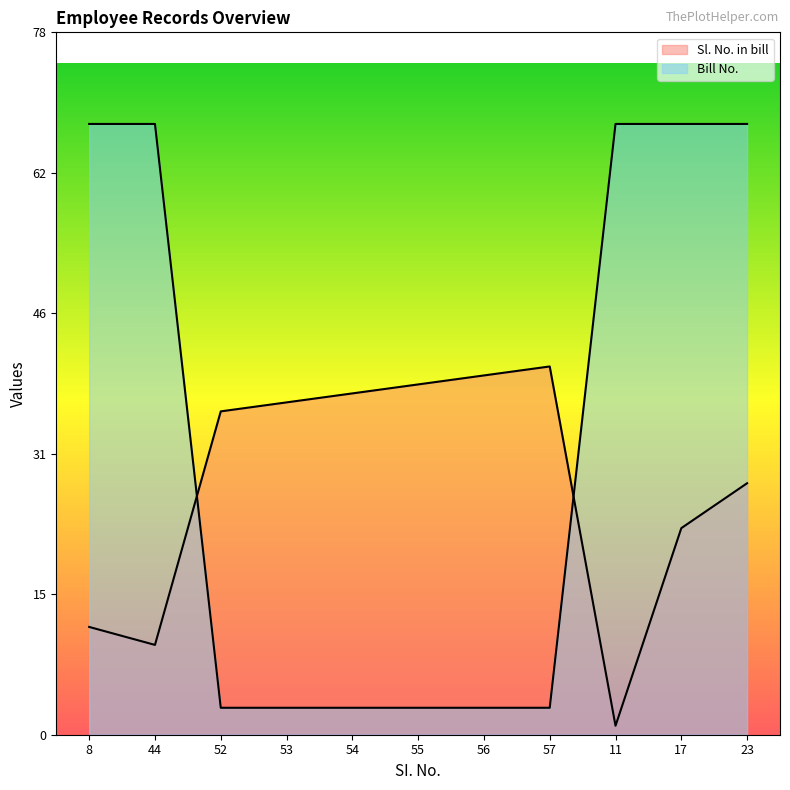

Reading right to left, list all the values displayed in this chart.

Sl. No. in bill: 23=28	17=23	11=1	57=41	56=40	55=39	54=38	53=37	52=36	44=10	8=12
Bill No.: 23=68	17=68	11=68	57=3	56=3	55=3	54=3	53=3	52=3	44=68	8=68